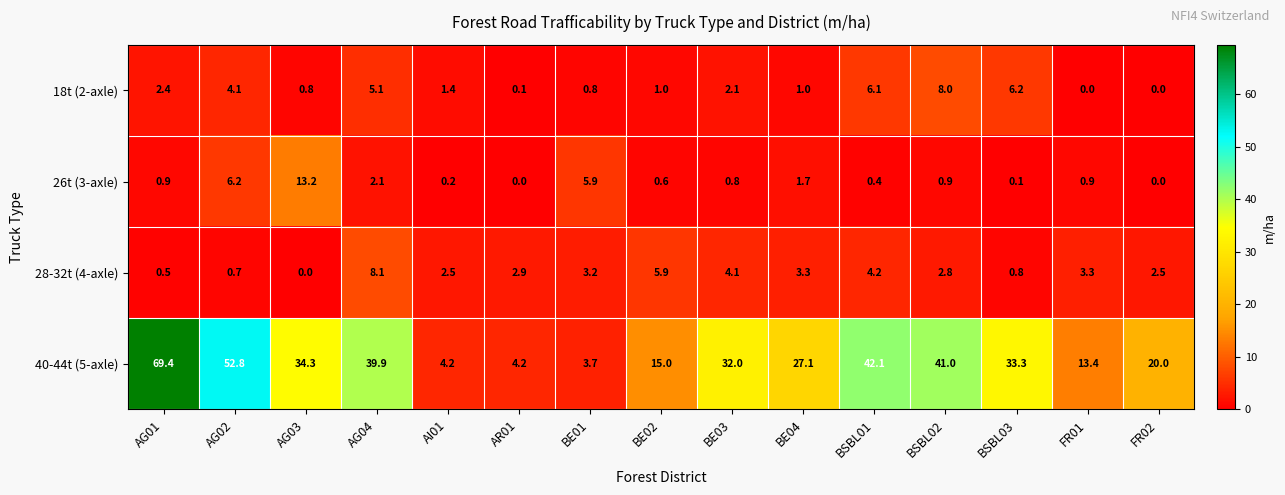

Which series has the largest range (max minus min)?

40-44t (5-axle)